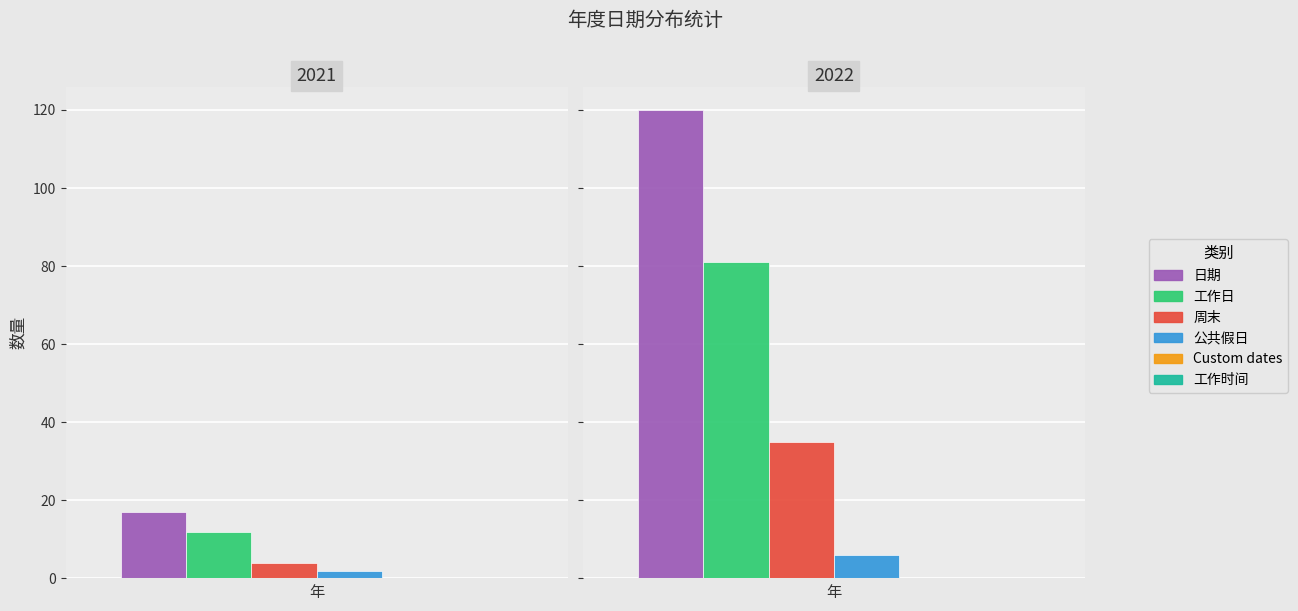

What are all the series names shown in the legend?

日期, 工作日, 周末, 公共假日, Custom dates, 工作时间